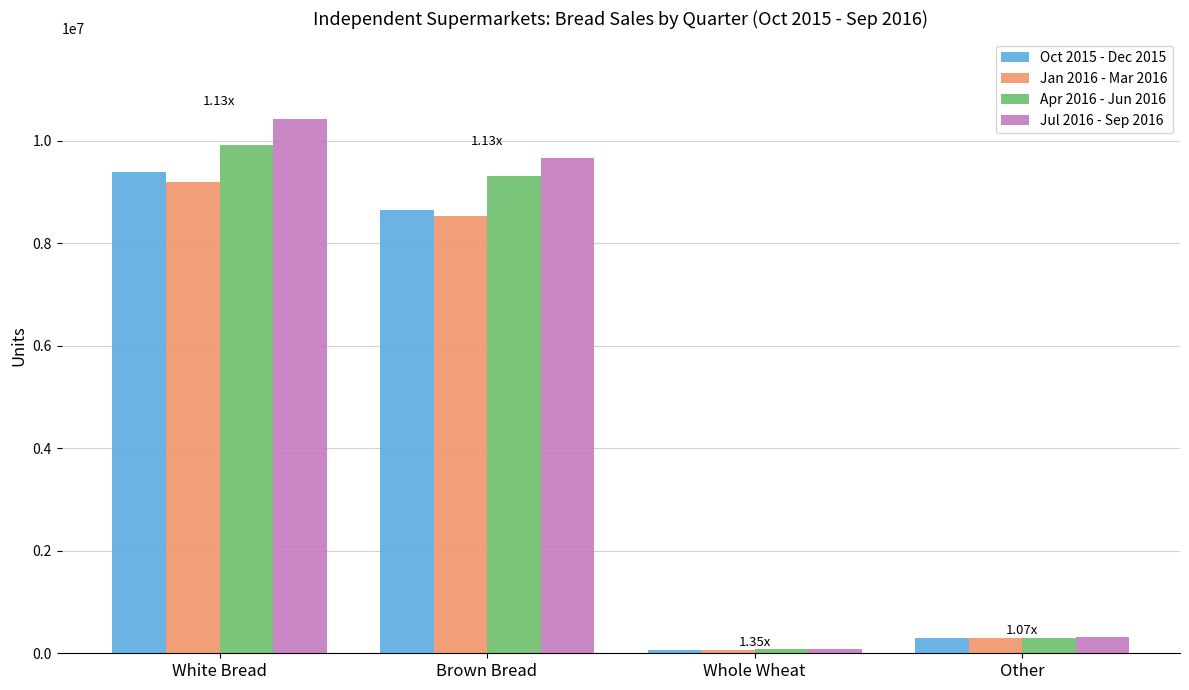

What is the sum of the Jan 2016 - Mar 2016 values at Whole Wheat and Brown Bread?

8590100